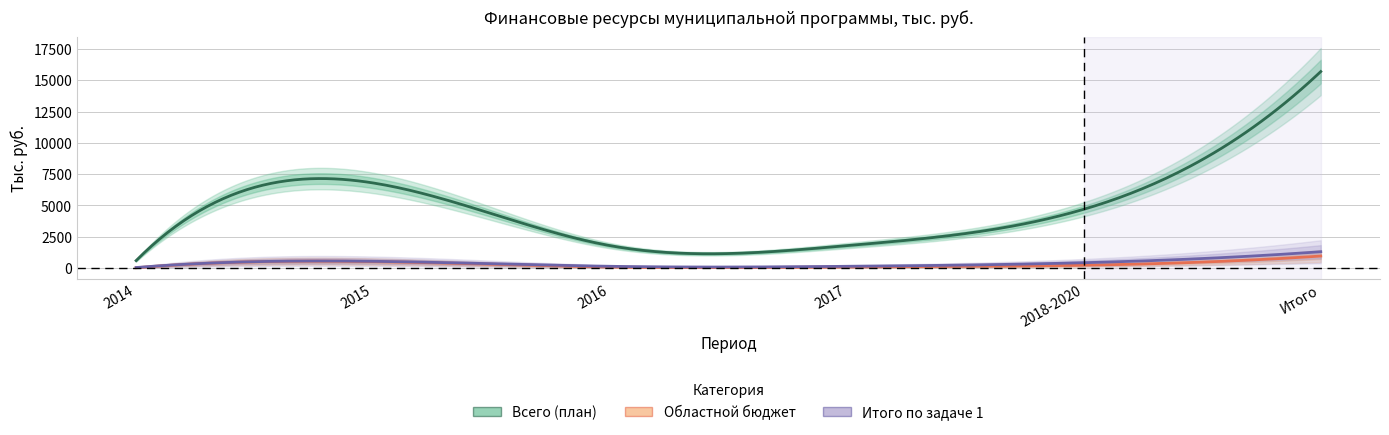

At which category is the sum across all series the highest?

Итого